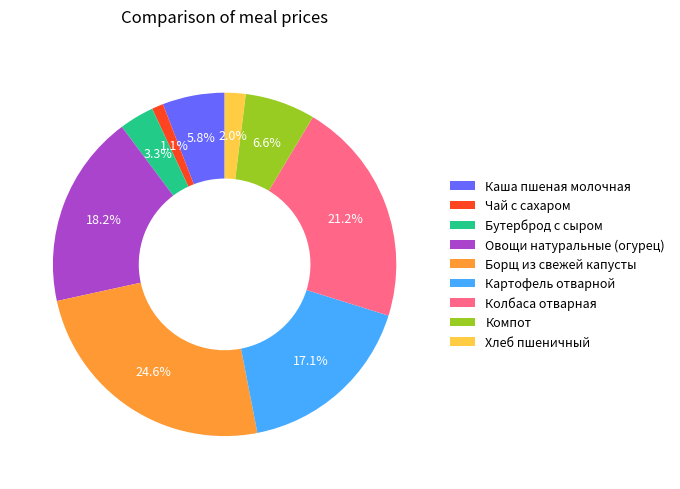

What percentage is NOT represented by Борщ из свежей капусты?

75.4%